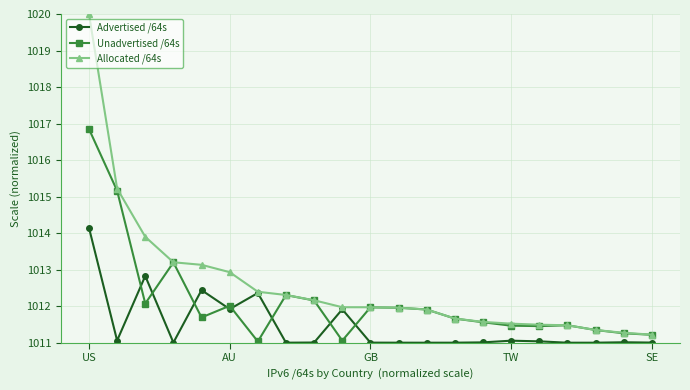

After their last crossing, which series has the higher values: Unadvertised /64s or Advertised /64s?

Unadvertised /64s